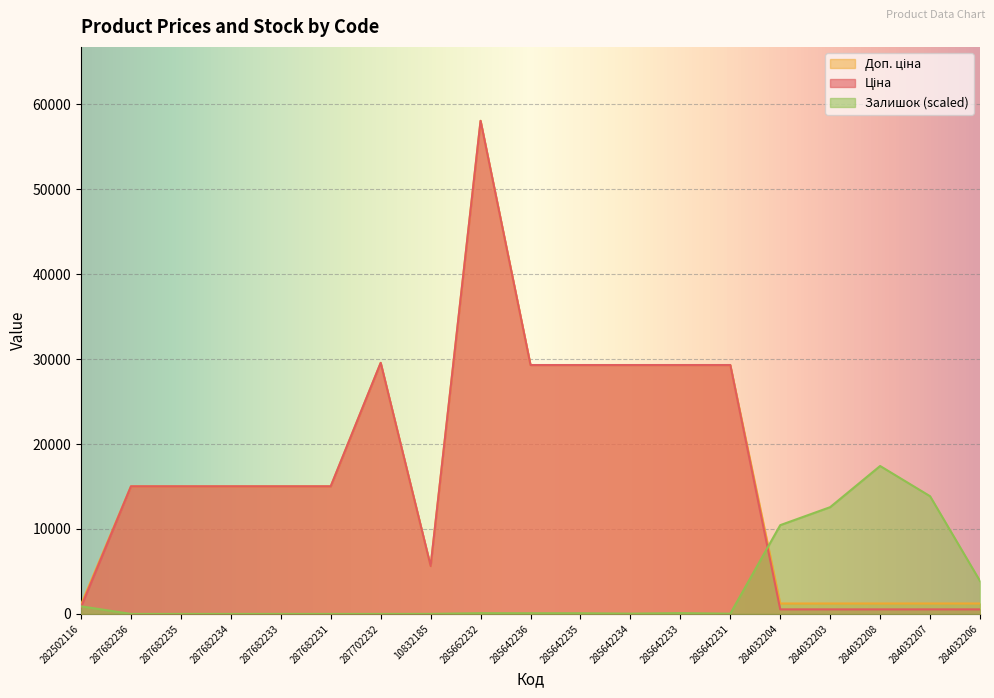

Reading left to right, transcribe all the data shown in this chart.

Ціна: 813.0	15019.2	15019.2	15019.2	15019.2	15019.2	29548.9	5636.0	58037.0	29294.9	29294.9	29294.9	29294.9	29294.9	535.4	535.4	535.4	535.4	535.4
Доп. ціна: 1101.8	15019.2	15019.2	15019.2	15019.2	15019.2	29548.9	5636.0	58037.0	29294.9	29294.9	29294.9	29294.9	29294.9	1227.2	1227.2	1227.2	1227.2	1227.2
Залишок: 894.5	0.0	0.0	0.0	0.0	0.0	0.0	7.2	85.9	78.7	78.7	35.8	93.0	28.6	10448.1	12566.3	17411.1	13854.5	3871.5